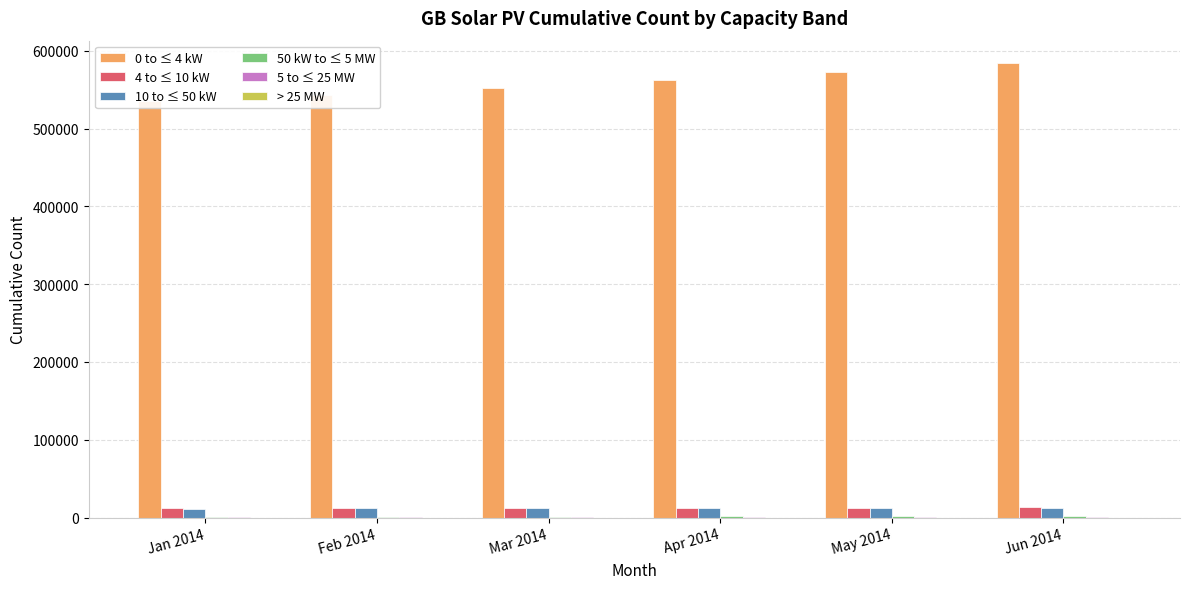

At which category is the sum across all series the highest?

Jun 2014